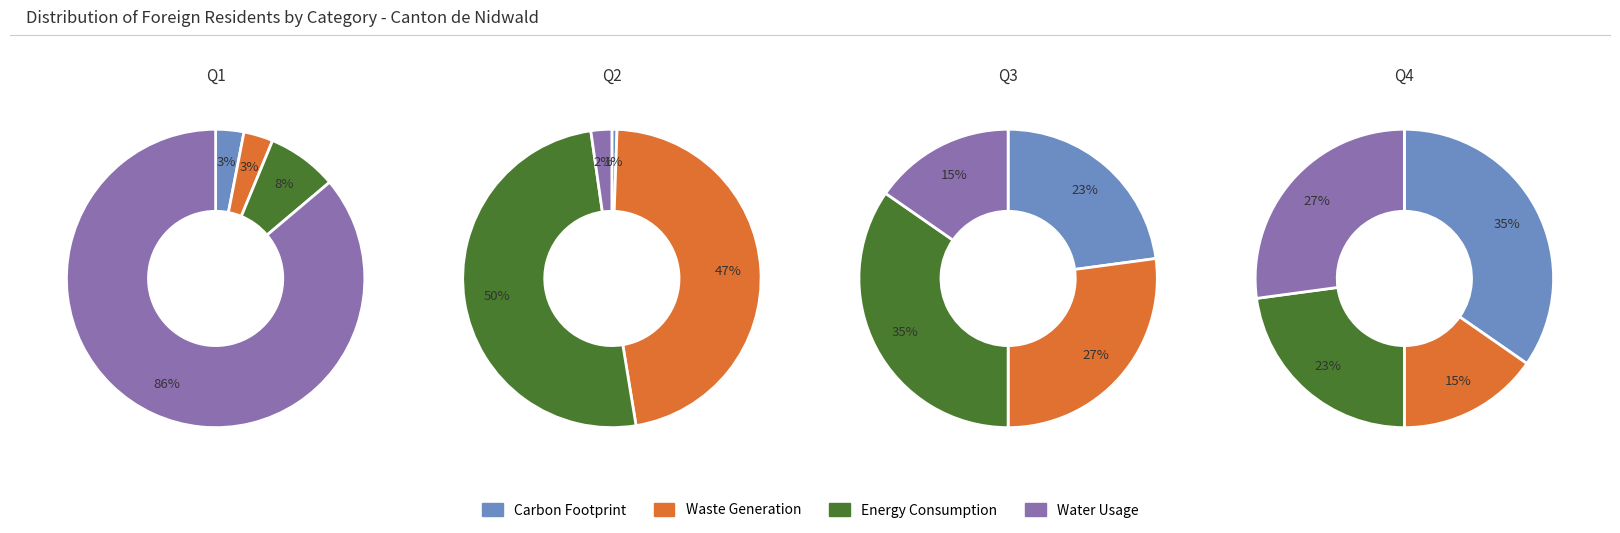

The Amérique slice represents 1% of the pie. True or false?

False